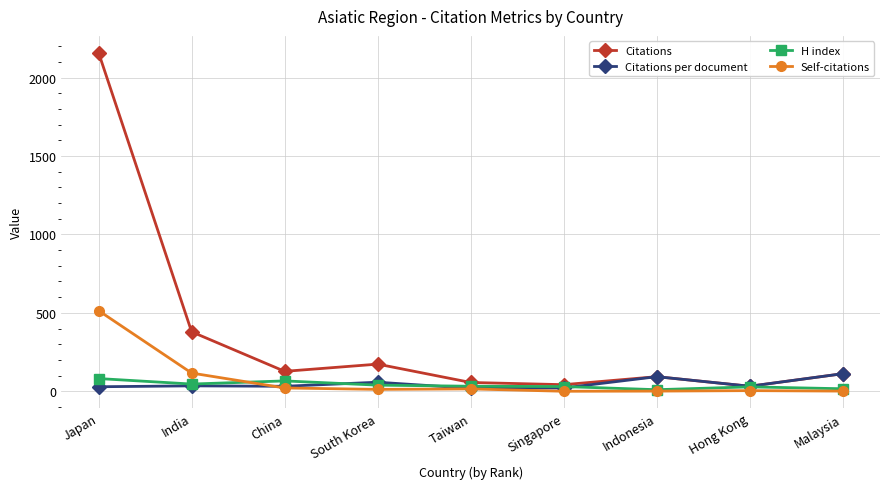

At which category is the sum across all series the highest?

Japan